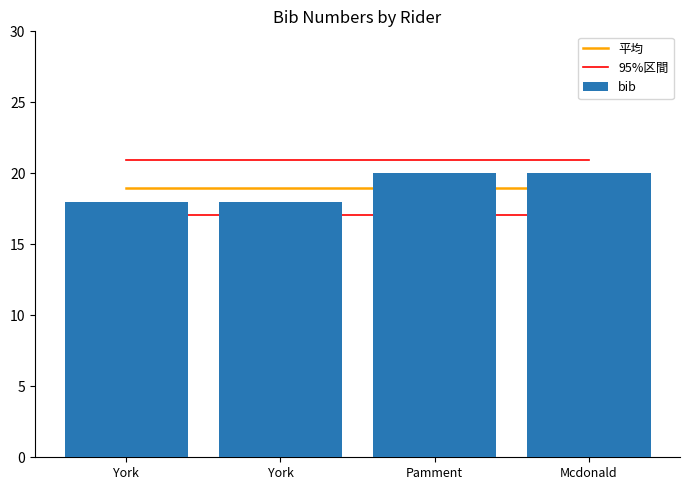

Which series has the largest range (max minus min)?

bib